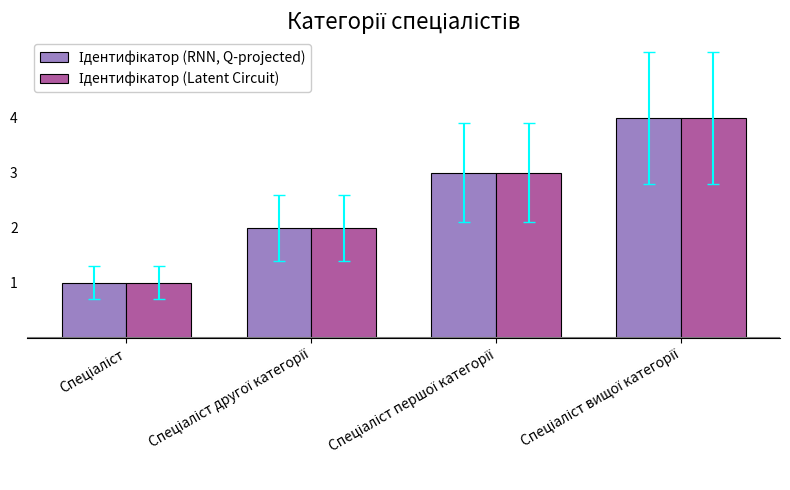

What is the greatest value displayed?

4